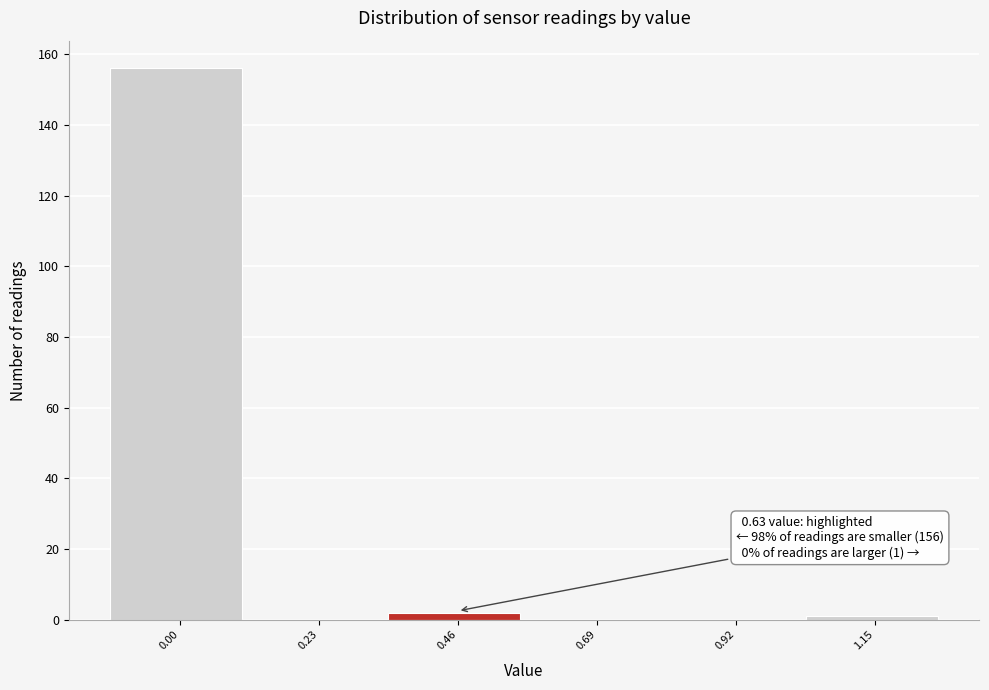

Reading left to right, what are all the values shown in this chart?

0.00=156	0.23=0	0.46=2	0.69=0	0.92=0	1.15=1